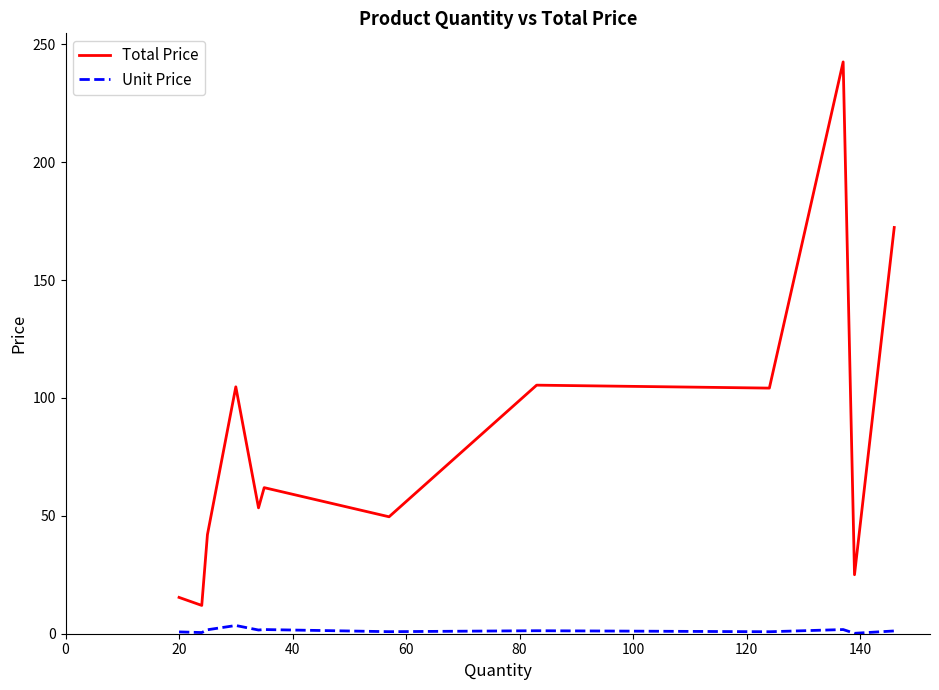

Rank the series by their maximum value, from lowest to highest.

Unit Price, Total Price